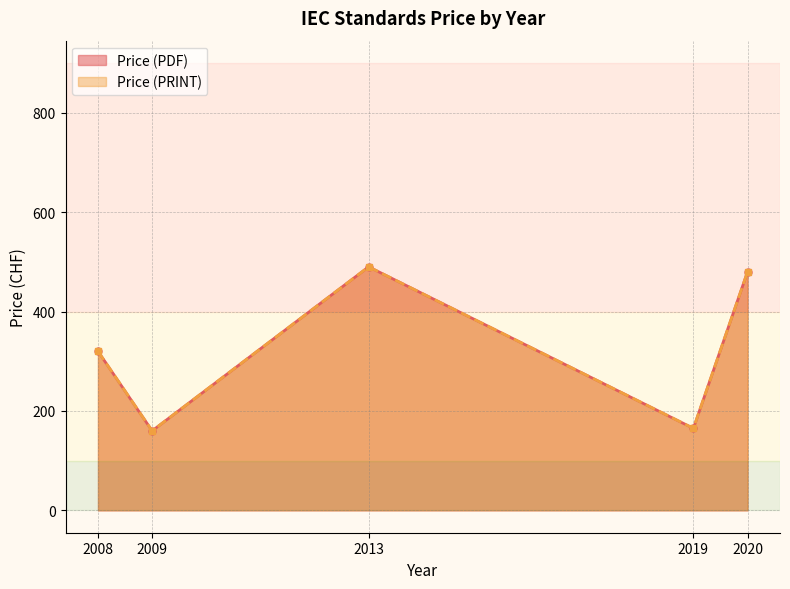

The Price (PRINT) series shows 320 at 2008. True or false?

True